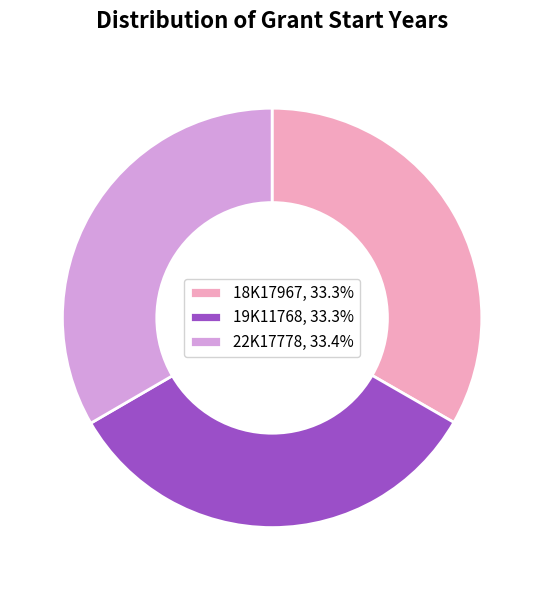

Count the number of slices in the pie.

3